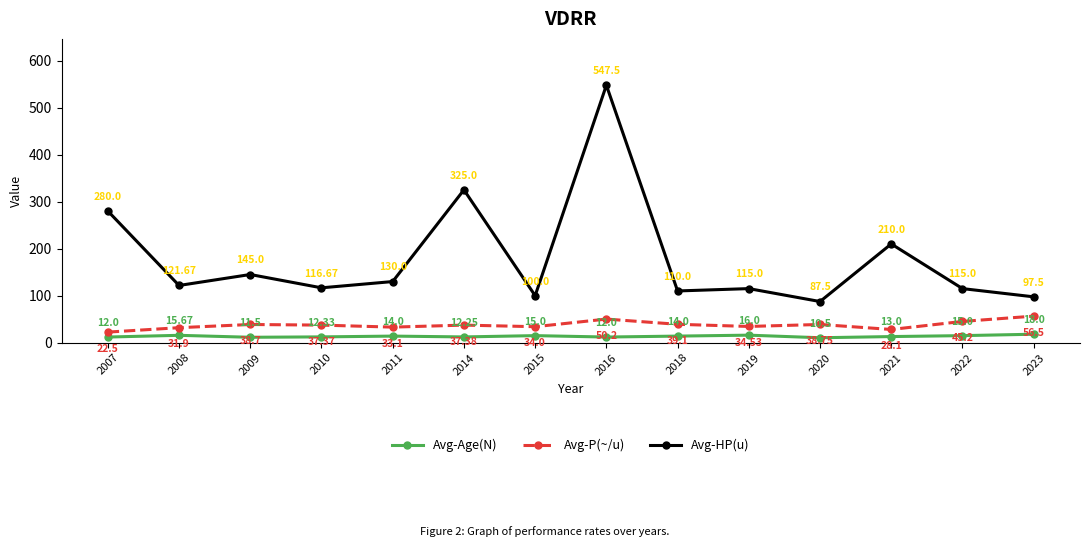

The Avg-HP(u) series shows 159.3 at 2015. True or false?

False